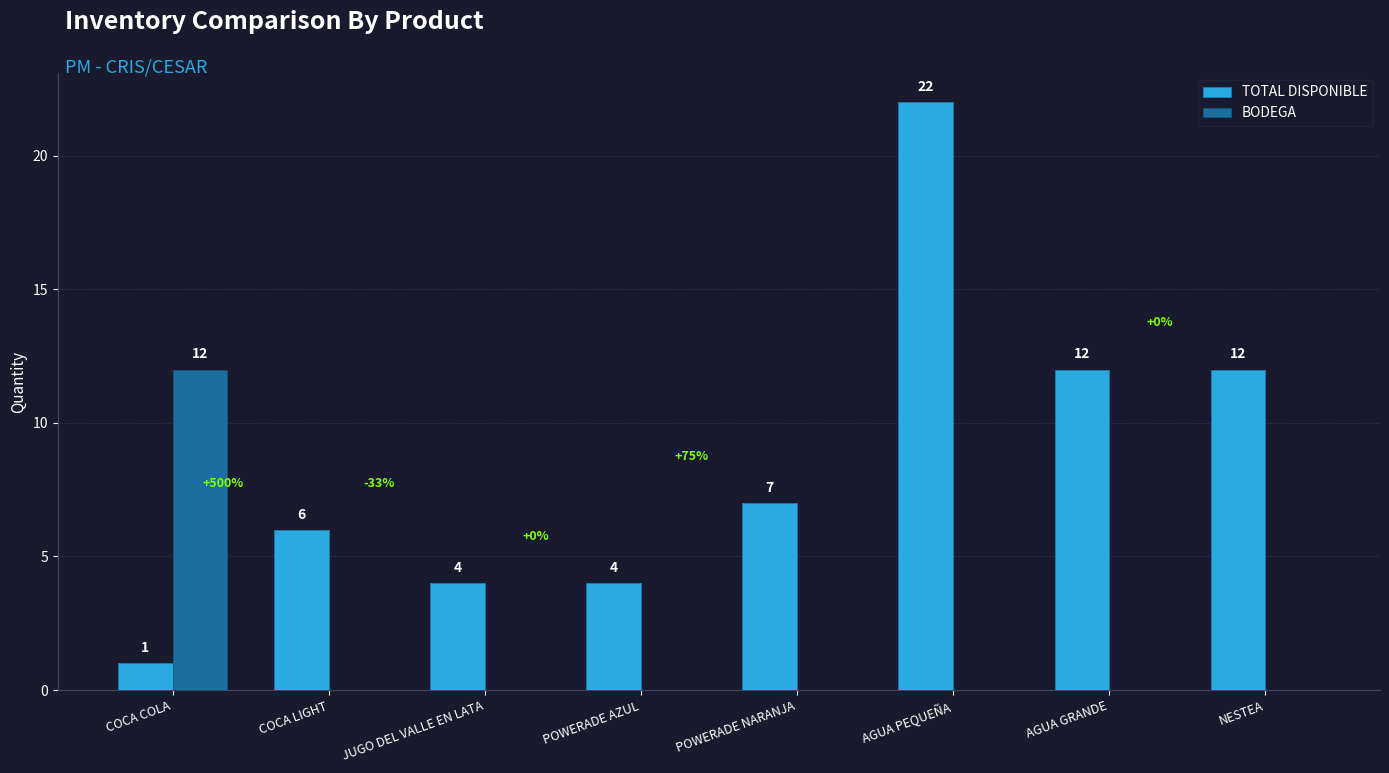

Reading left to right, list all the values displayed in this chart.

TOTAL DISPONIBLE: 1	6	4	4	7	22	12	12
BODEGA: 12	0	0	0	0	0	0	0